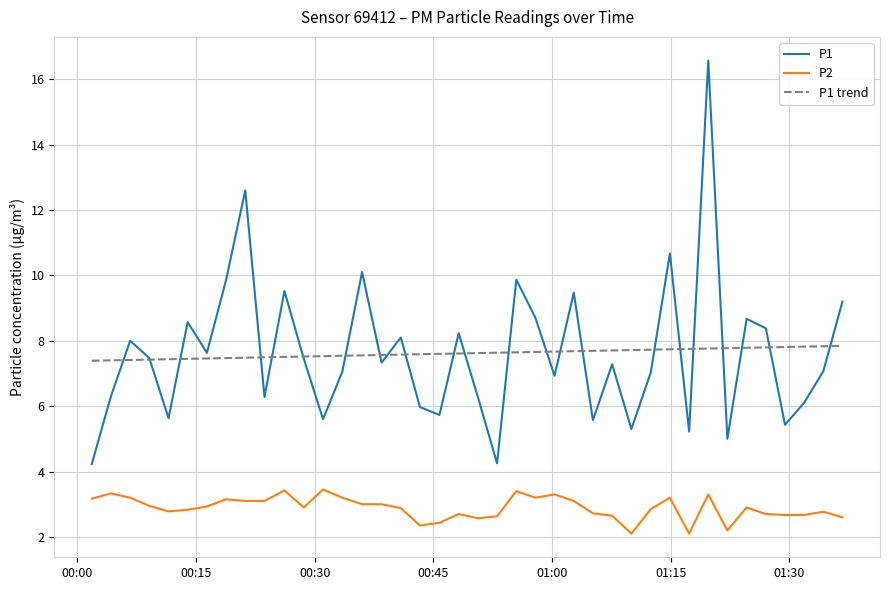

What is the smallest value displayed?

2.1